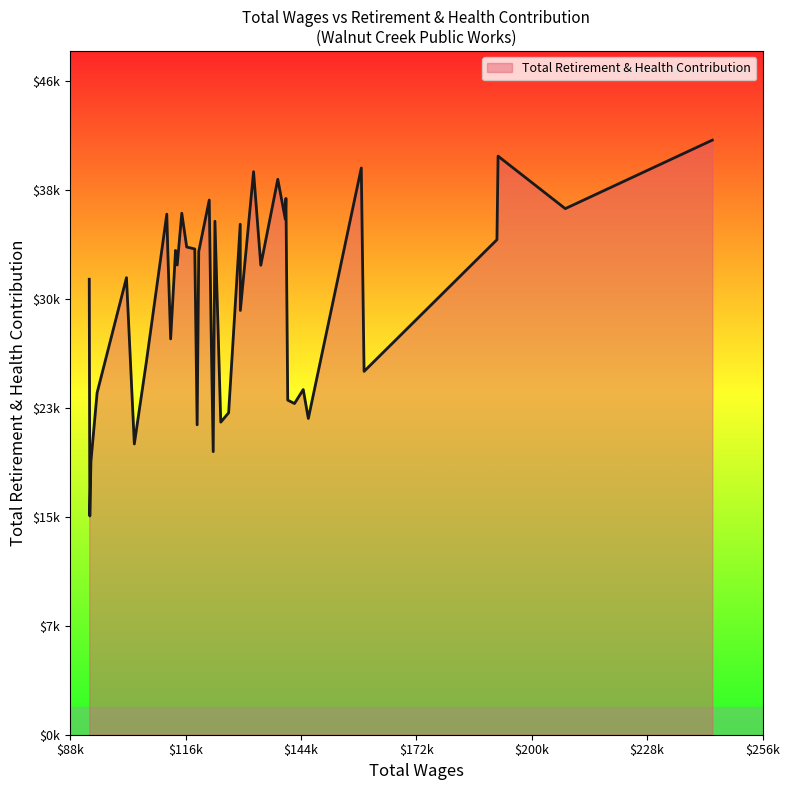

Does the chart display data point markers on the line(s)?

No